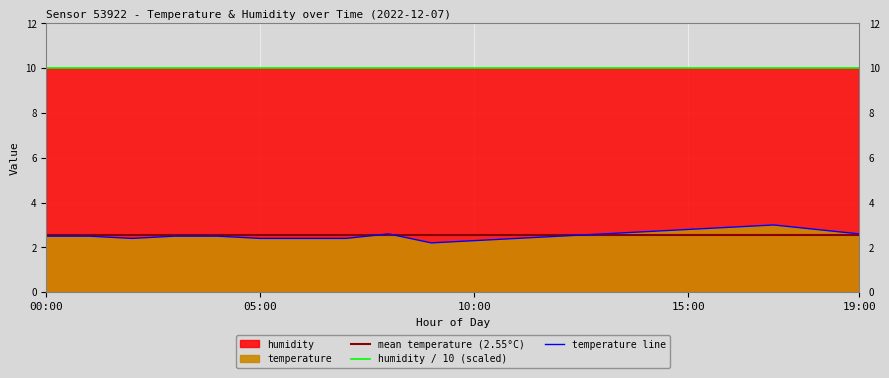

Reading left to right, what are all the values shown in this chart?

2.5	2.5	2.4	2.5	2.5	2.4	2.4	2.4	2.6	2.2	2.3	2.4	2.5	2.6	2.7	2.8	2.9	3.0	2.8	2.6